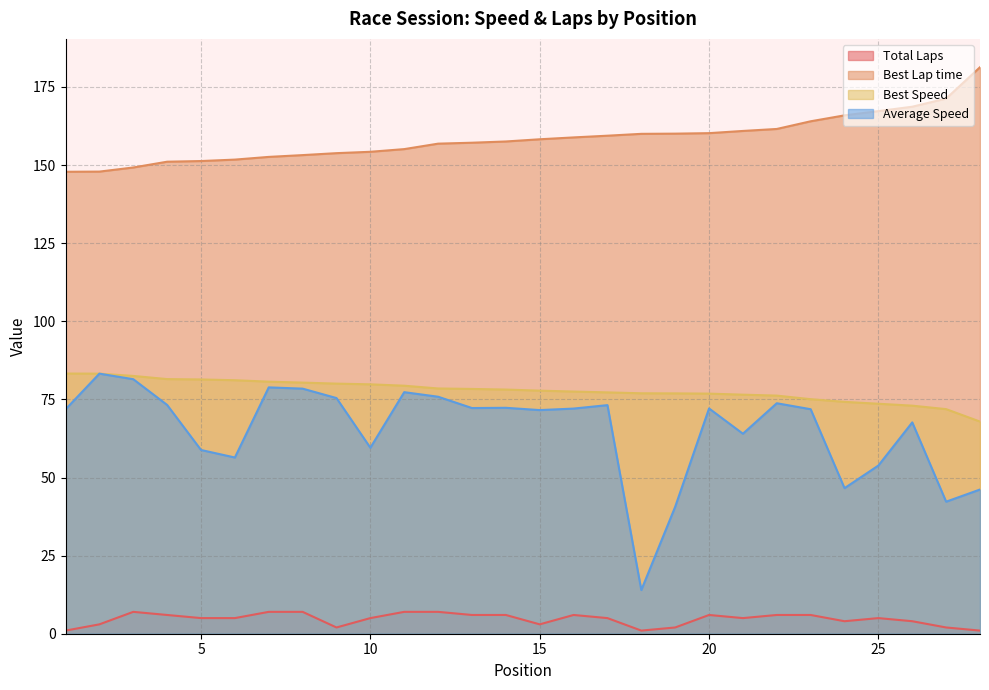

True or false: Best Lap time has more than 2 points higher than both neighbors.

False